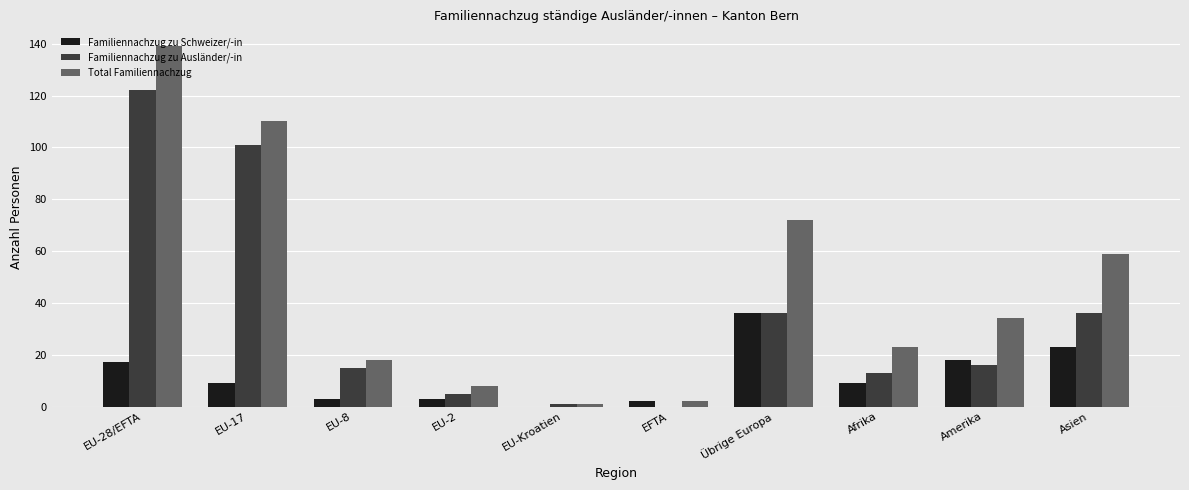

At which category is the sum across all series the highest?

EU-28/EFTA